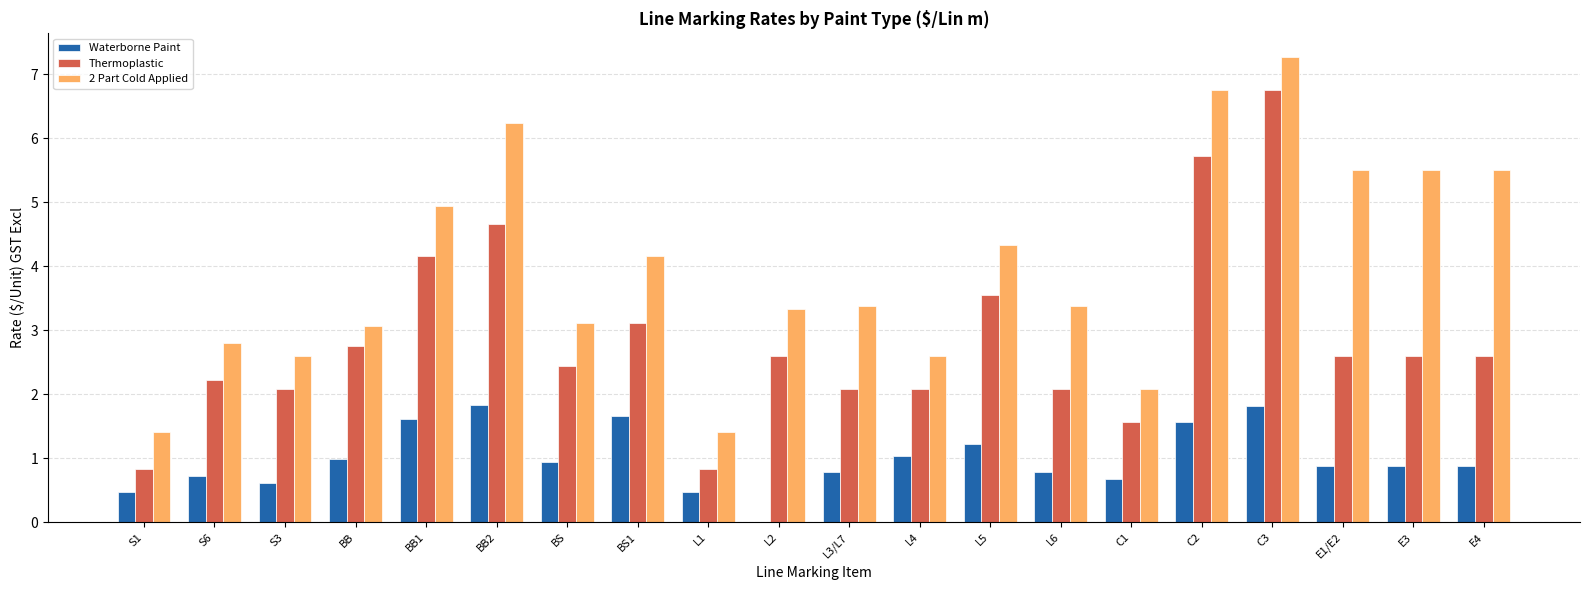

What is the sum of all 2 Part Cold Applied values?

79.4